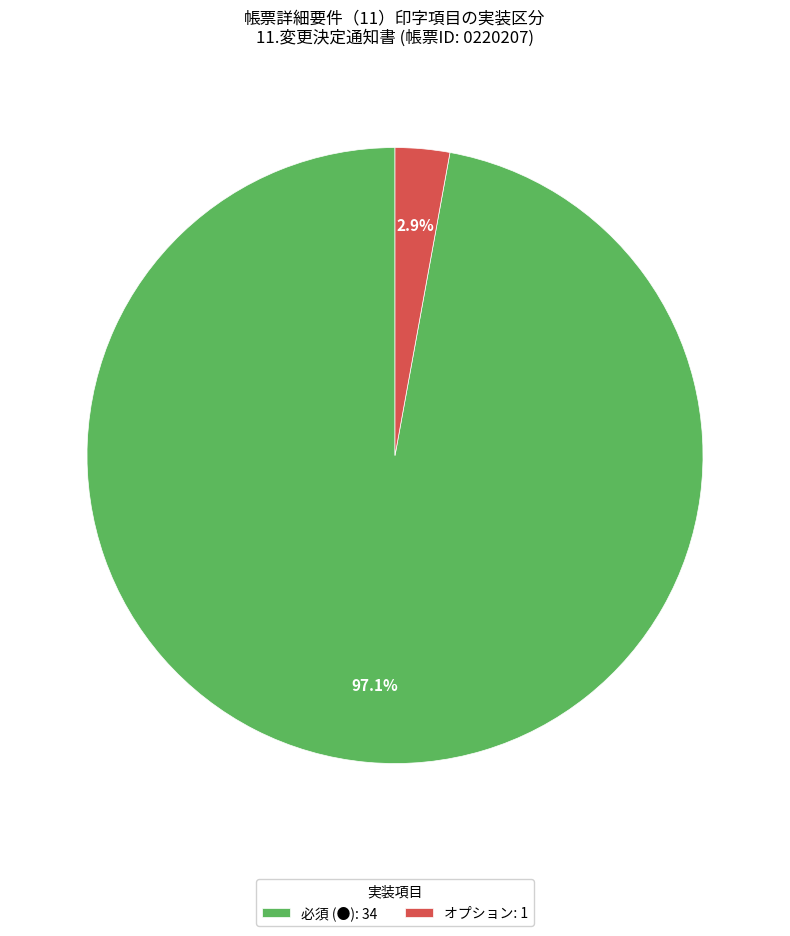

Count the number of slices in the pie.

2